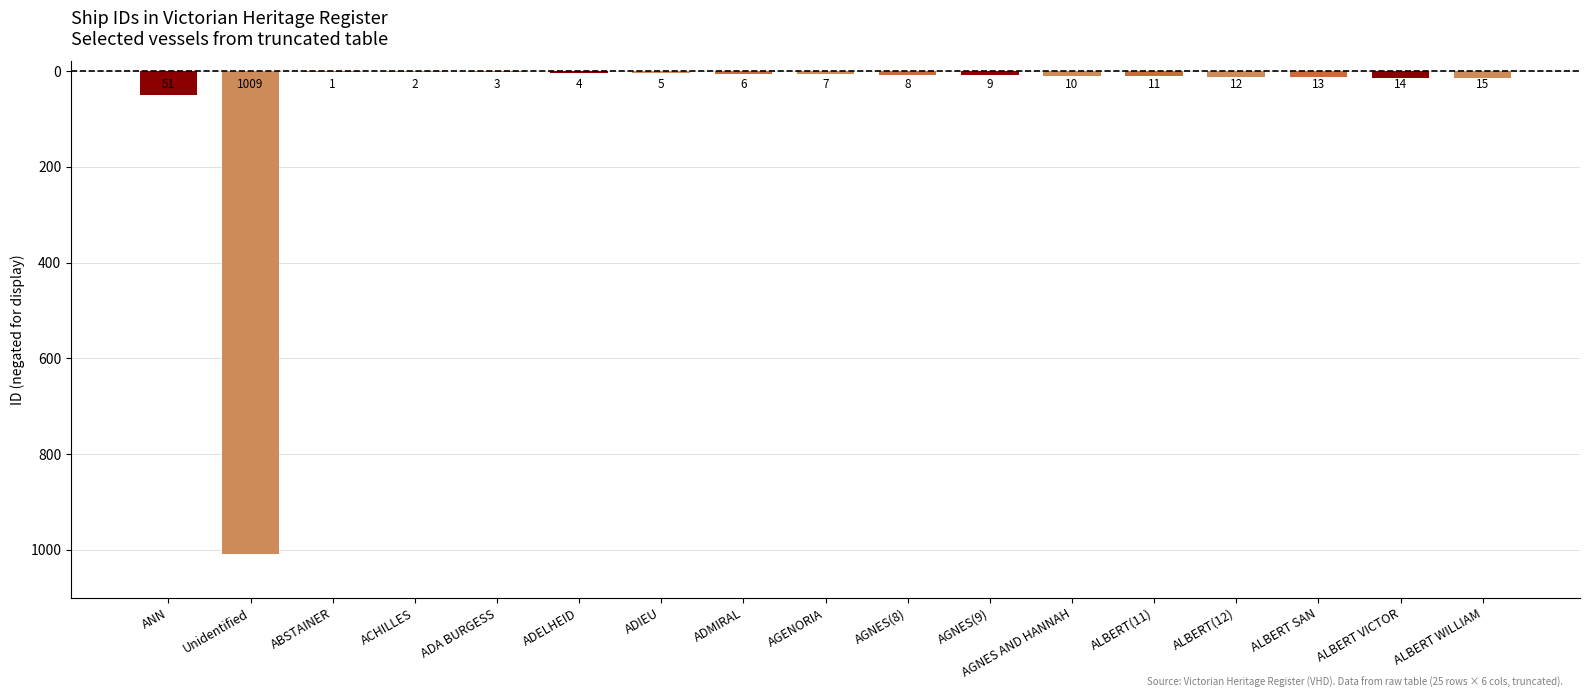

At which label is the value closest to -505?

ANN